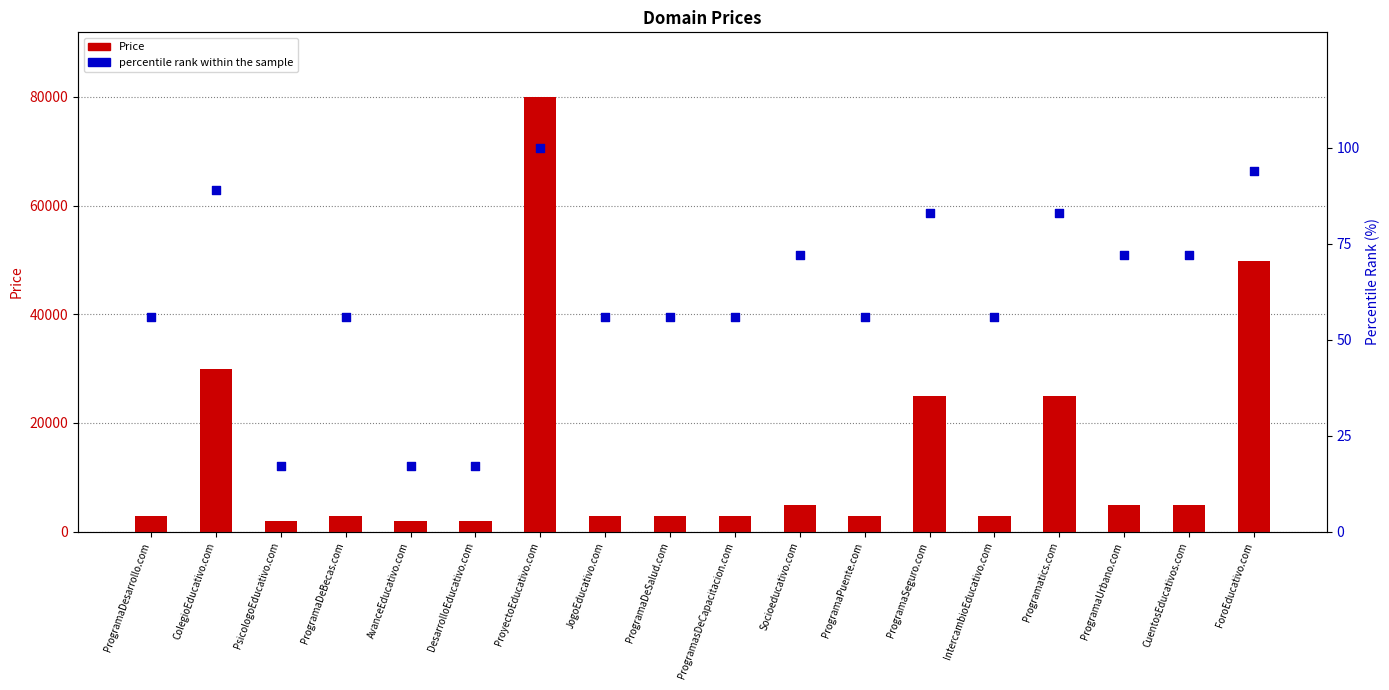

Which series reaches the maximum Y coordinate?

Price